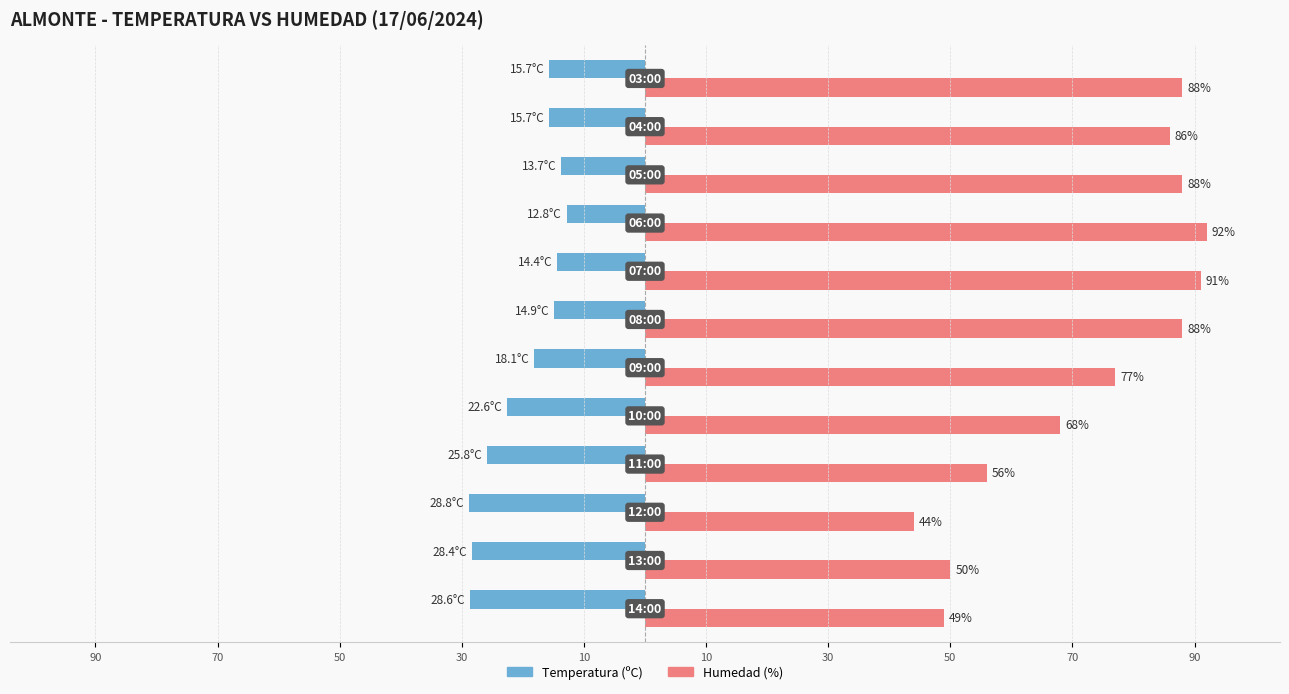

Reading left to right, list all the values displayed in this chart.

Temperatura (ºC): -28.6	-28.4	-28.8	-25.8	-22.6	-18.1	-14.9	-14.4	-12.8	-13.7	-15.7	-15.7
Humedad (%): 49.0	50.0	44.0	56.0	68.0	77.0	88.0	91.0	92.0	88.0	86.0	88.0